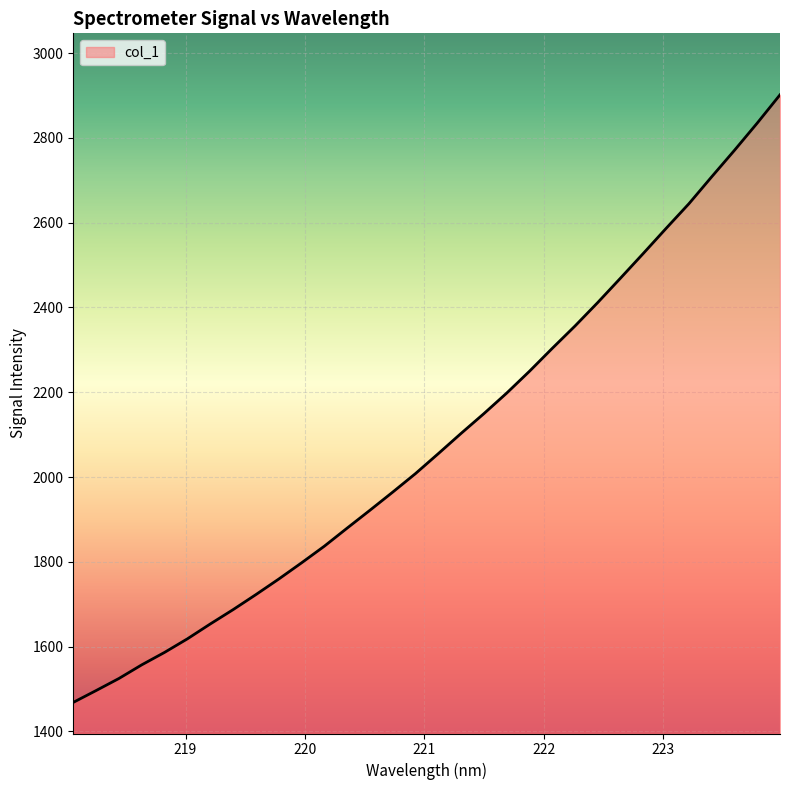

Does the chart have visible grid lines?

Yes